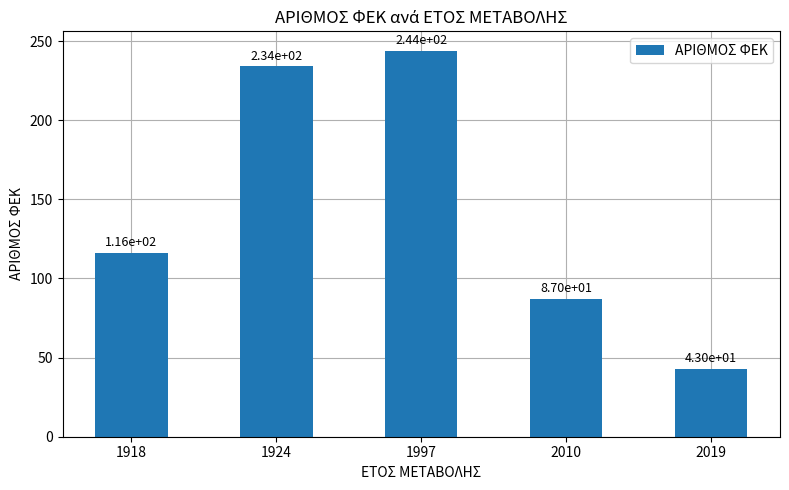

True or false: the data shows 35 at 1918.

False